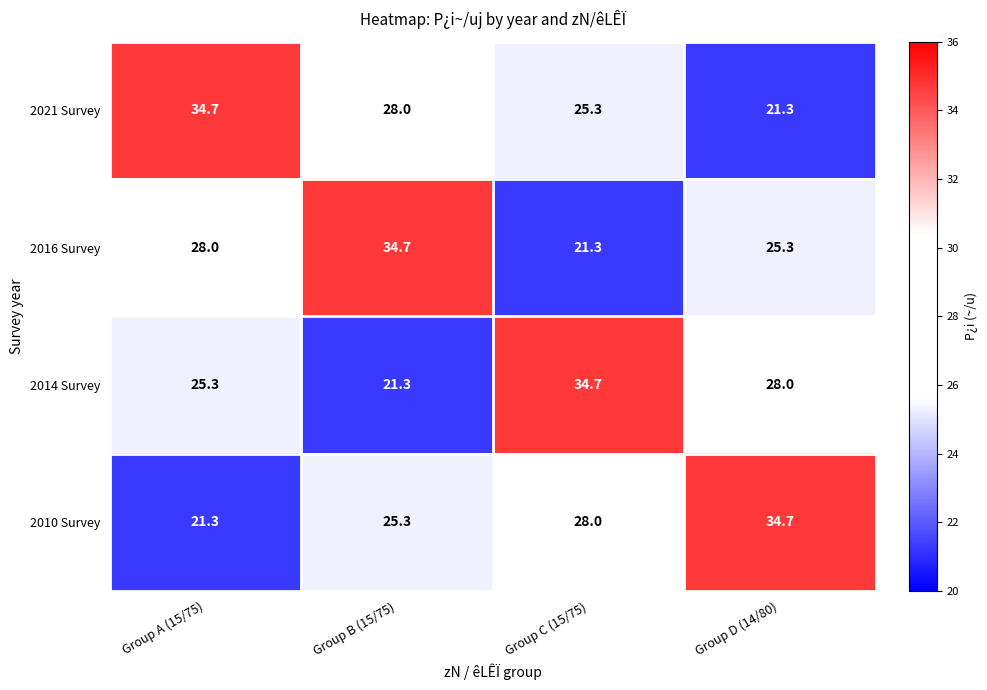

What is the spread (max minus min) of values at Group A (15/75)?

13.4